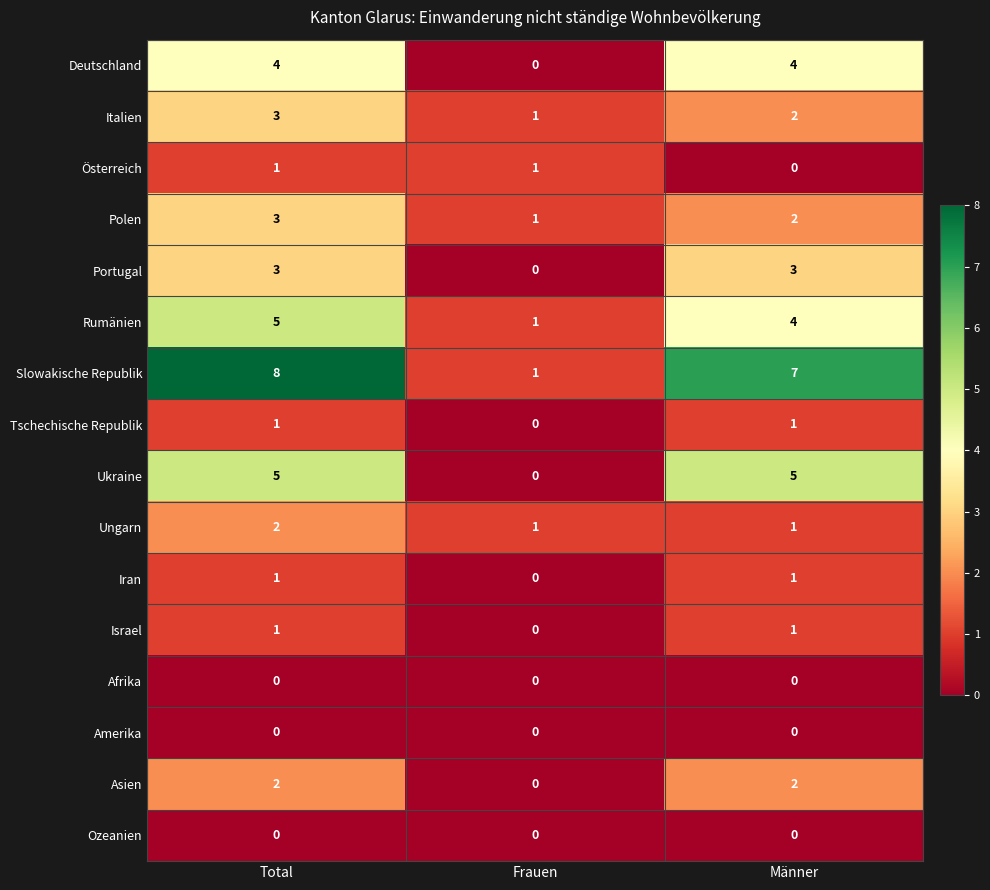

Is it true that Tschechische Republik equals 1 at Männer?

True